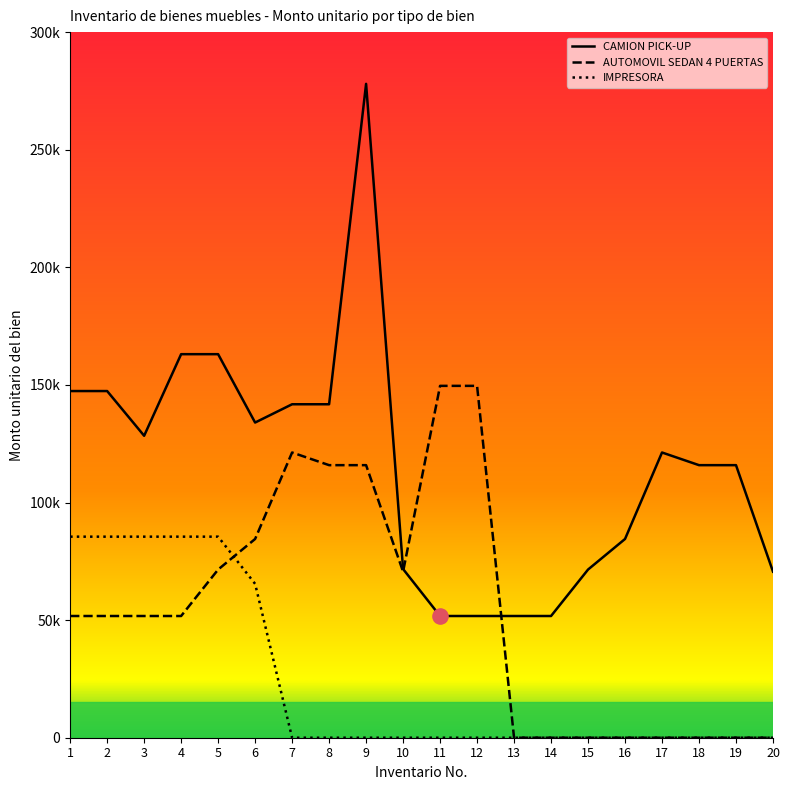

Which series contains the lowest Y value?

AUTOMOVIL SEDAN 4 PUERTAS